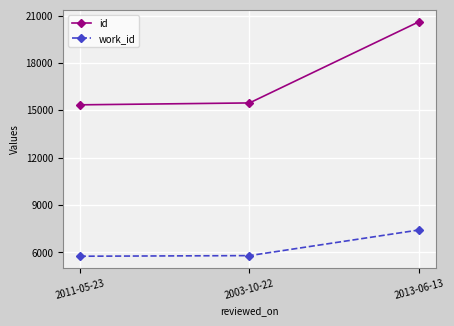

What is the difference between the maximum and minimum values in the id series?

5269